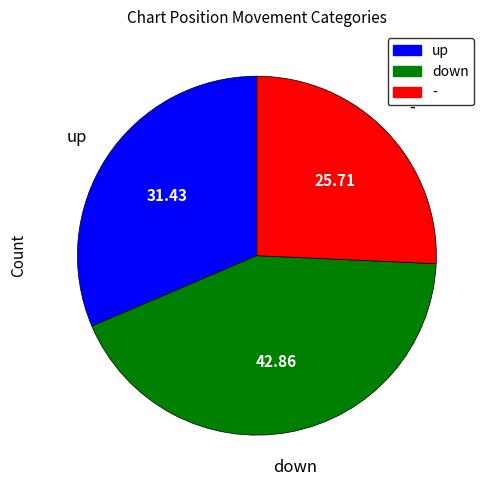

Which category has the smallest portion of the pie?

-